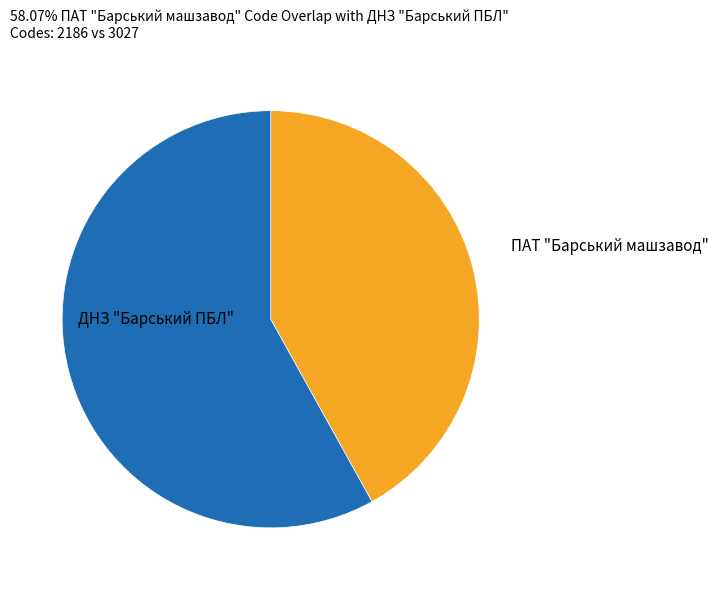

Is there a majority slice in this chart?

Yes